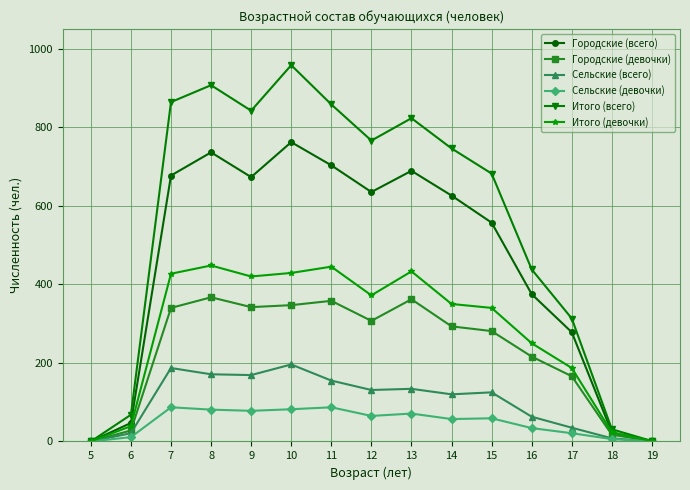

How many lines are shown in the chart?

6